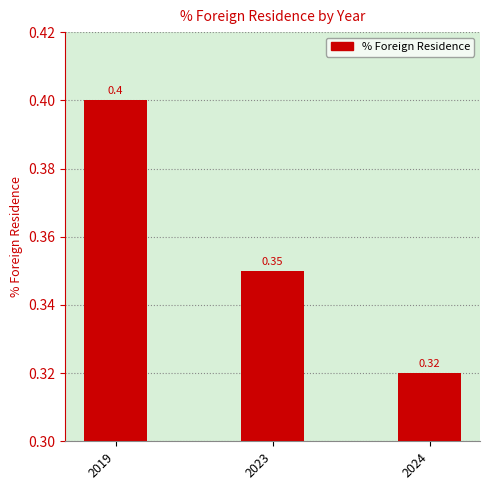

Are the bars horizontal?

No